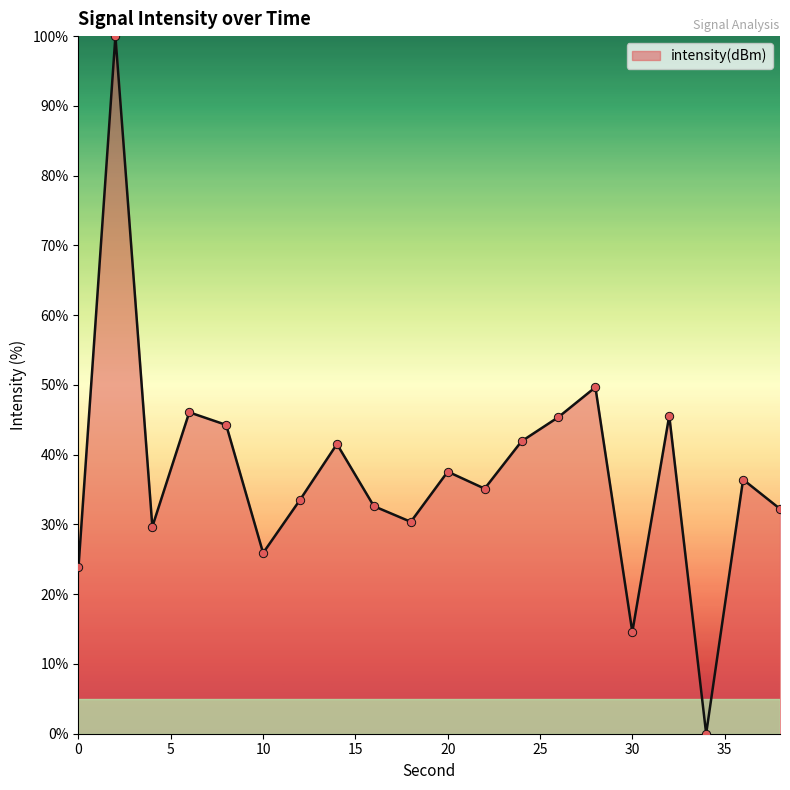

What is the difference between the maximum and minimum values?

100.0